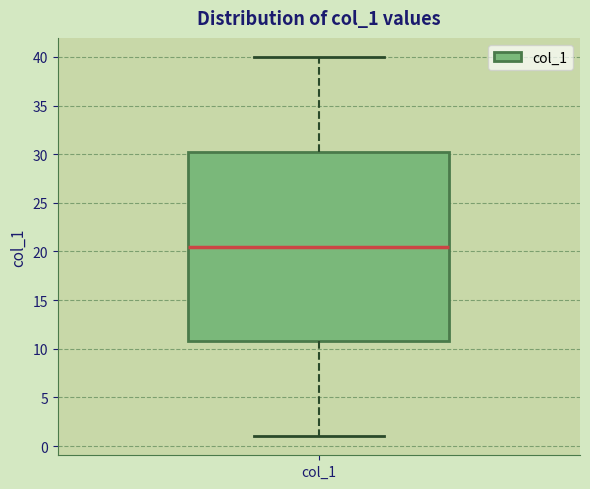

Where does the lower whisker of the box for col_1 end on the y-axis? The values are not printed on the chart, so give them approximately, as read against the axis.

1.0